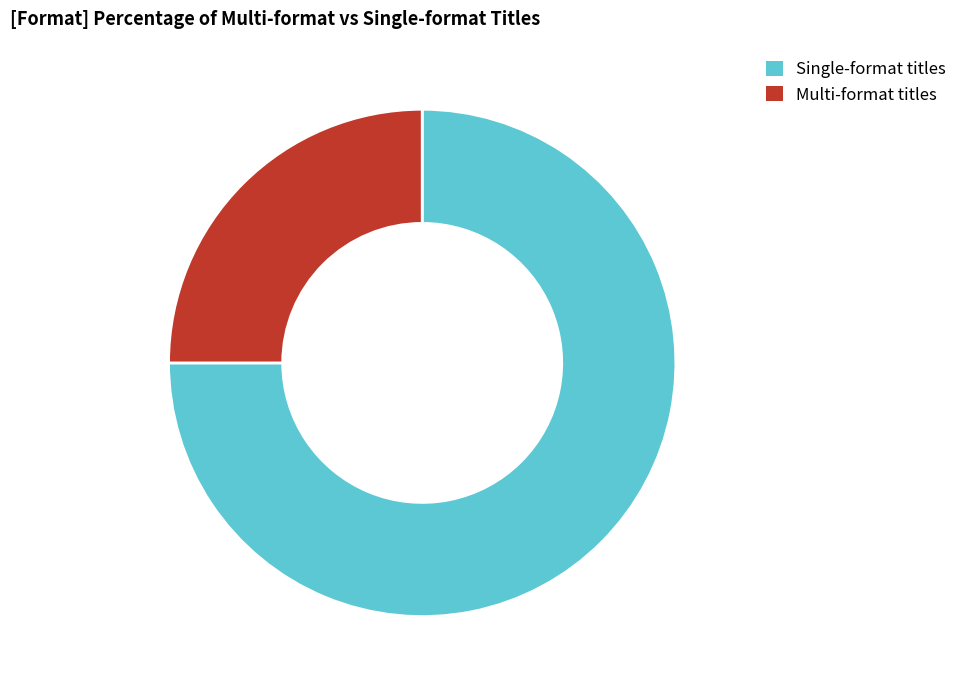

Is the sum of Multi-format titles and Single-format titles greater than half?

Yes